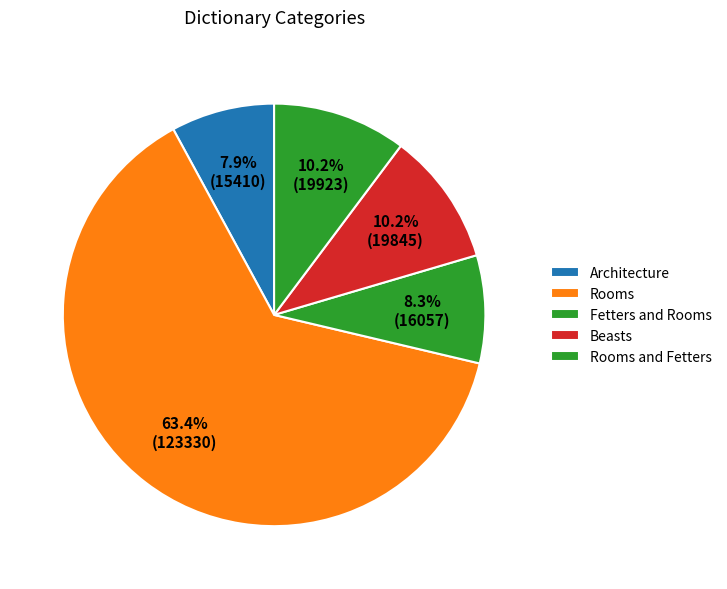

Count the number of slices in the pie.

5